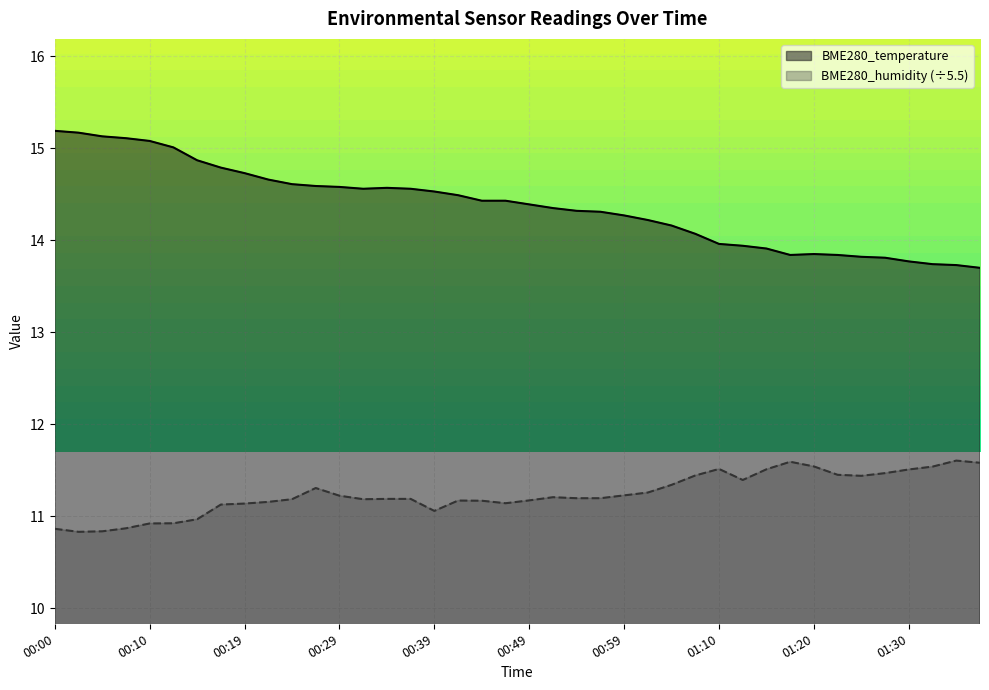

Which series has the largest total across all categories?

BME280_temperature